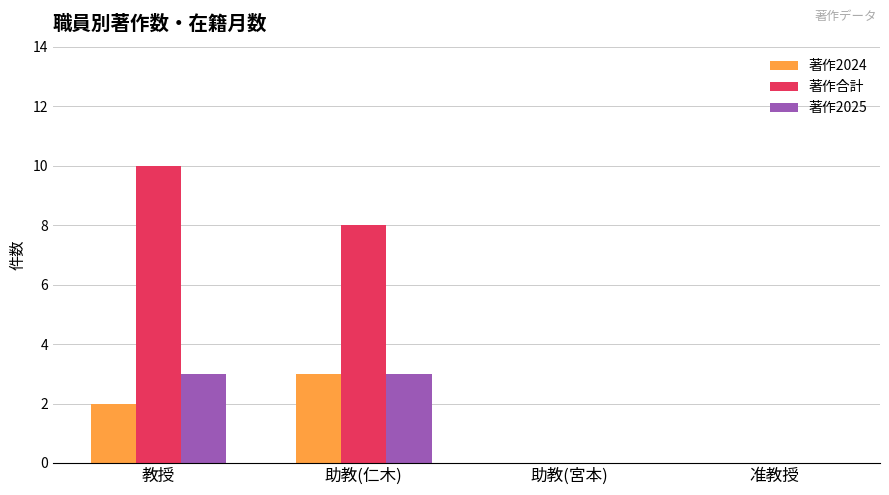

True or false: 著作2024 has a value of 2 at 教授.

True